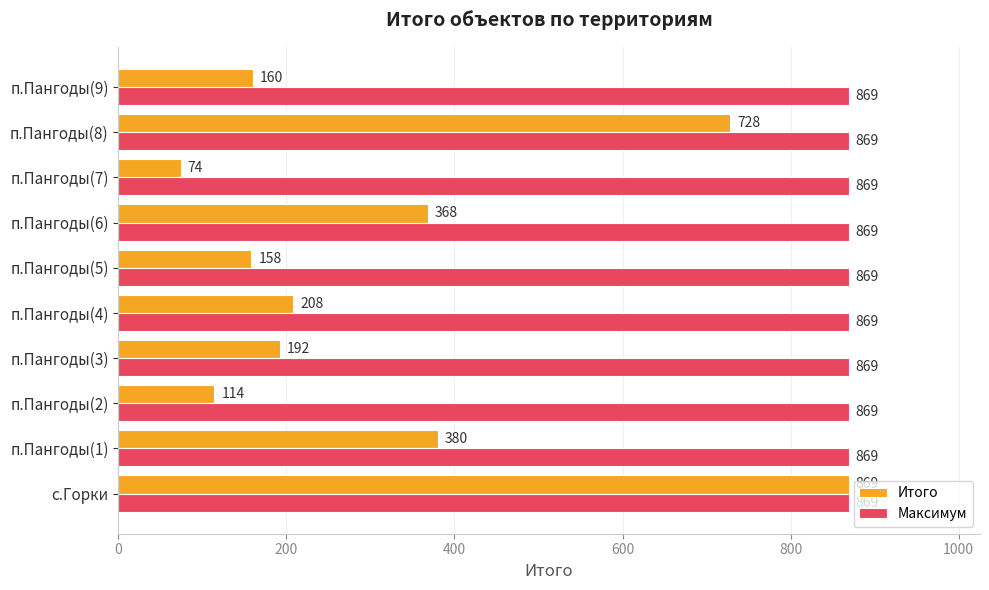

Which series has the largest total across all categories?

Максимум